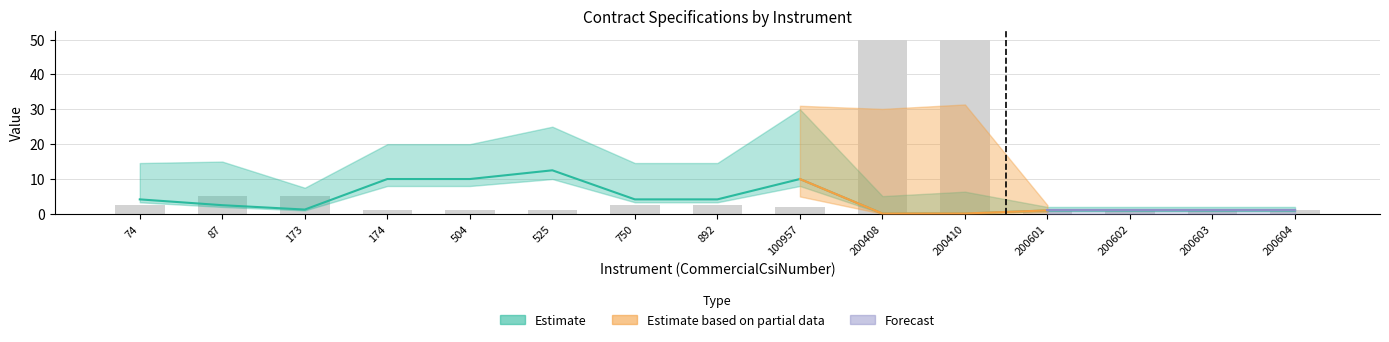

What is the highest value of the TerminalPointValue series?

12.5